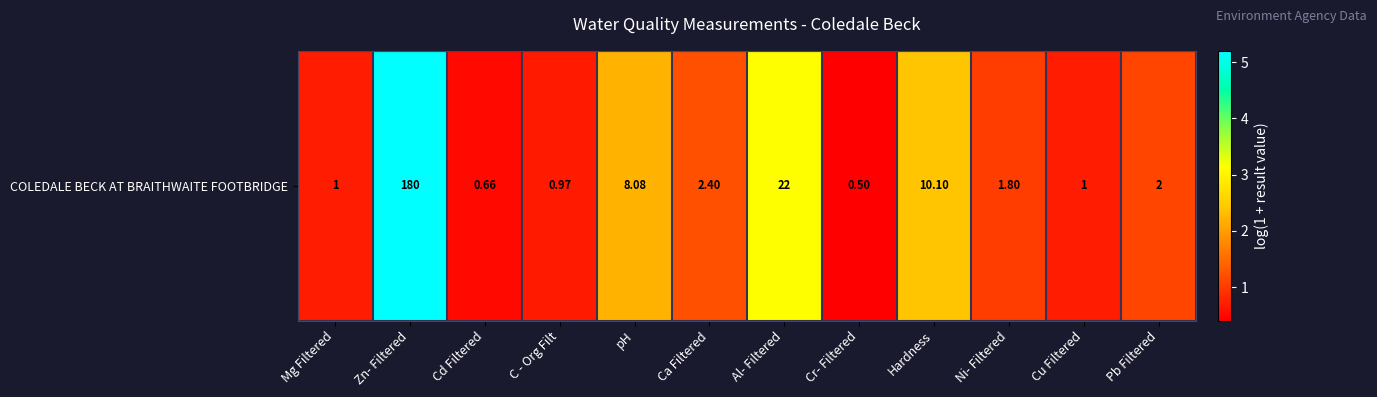

Rank the categories by value from highest to lowest.

Zn- Filtered, Al- Filtered, Hardness, pH, Ca Filtered, Pb Filtered, Ni- Filtered, Mg Filtered, Cu Filtered, C - Org Filt, Cd Filtered, Cr- Filtered